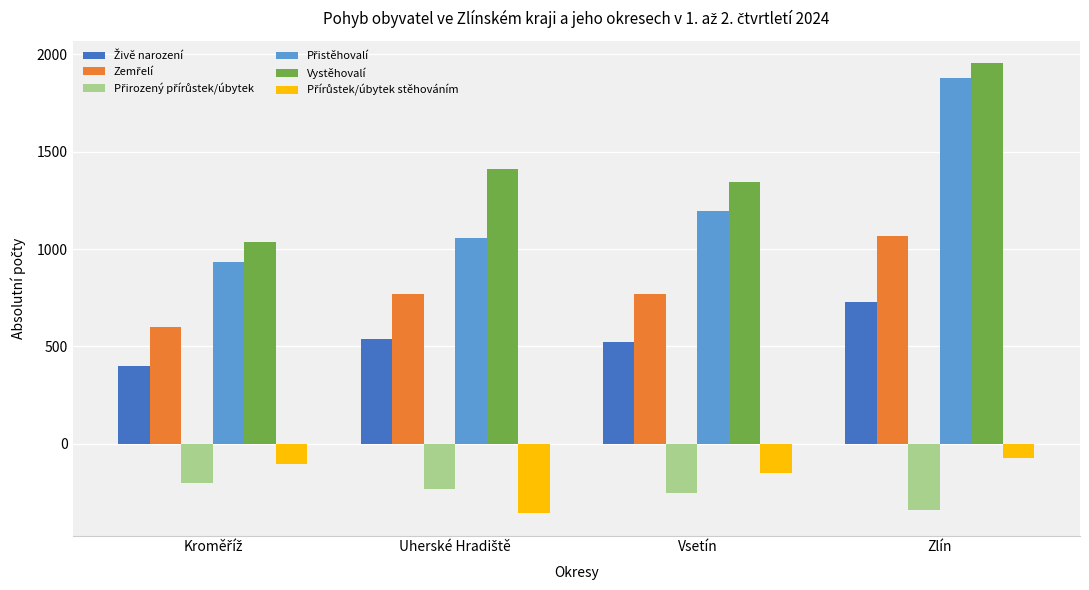

The value of Vystěhovalí at Vsetín is 433. True or false?

False